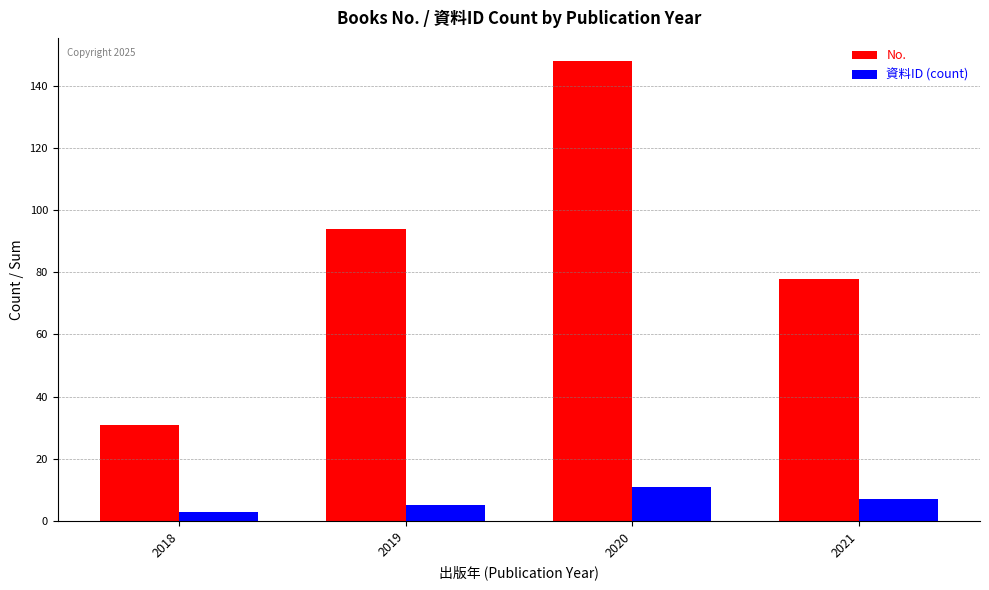

List the series in order of their peak value, lowest first.

資料ID (count), No.